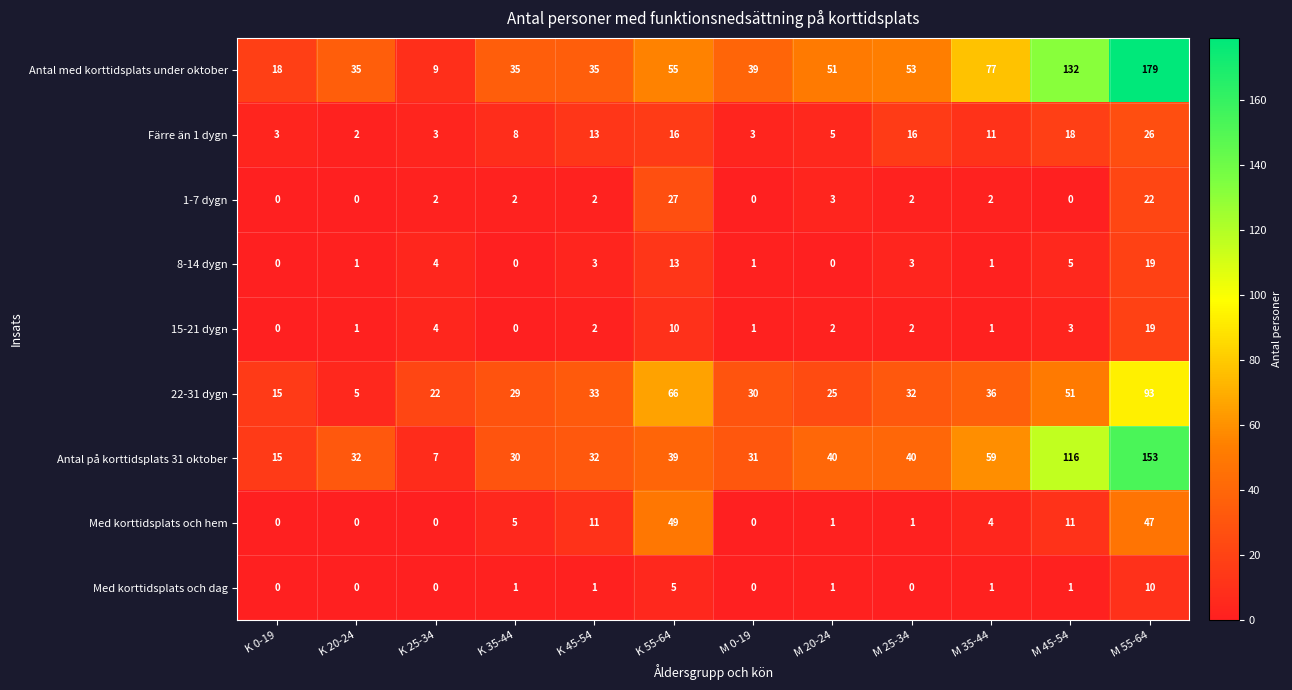

At which category is the sum across all series the highest?

M 55-64